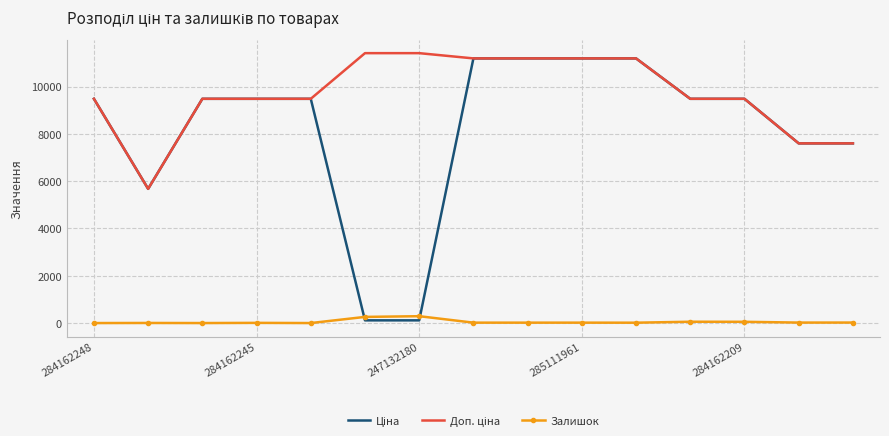

What is the greatest value displayed?

11410.0